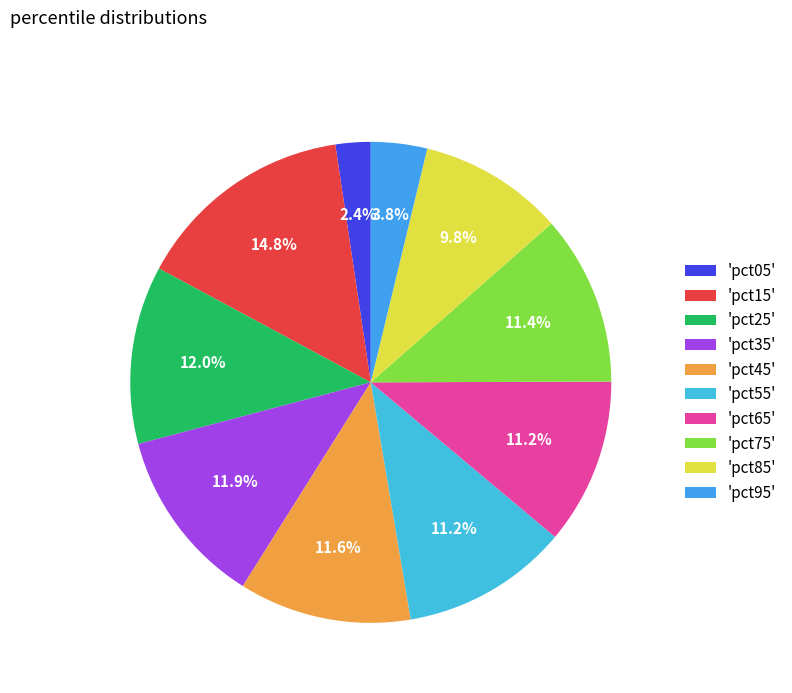

How many segments does this pie chart have?

10